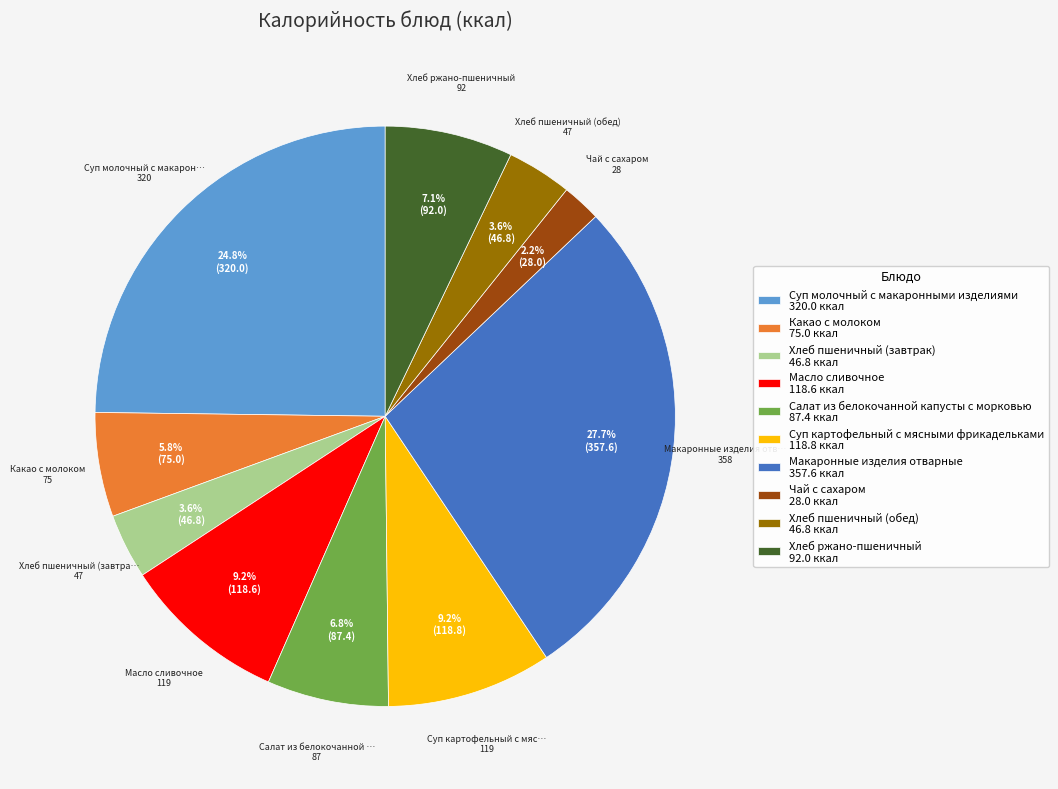

To the nearest percent, what percentage of the pie is Хлеб пшеничный (завтрак)?

4%